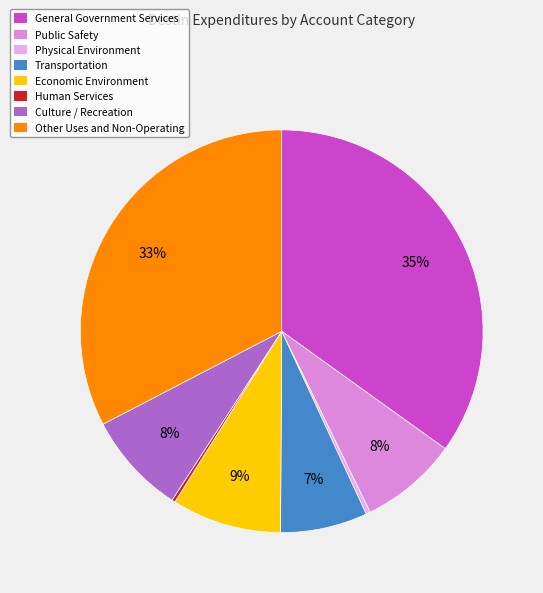

To the nearest percent, what is the difference between the Public Safety and Economic Environment slice percentages?

1%